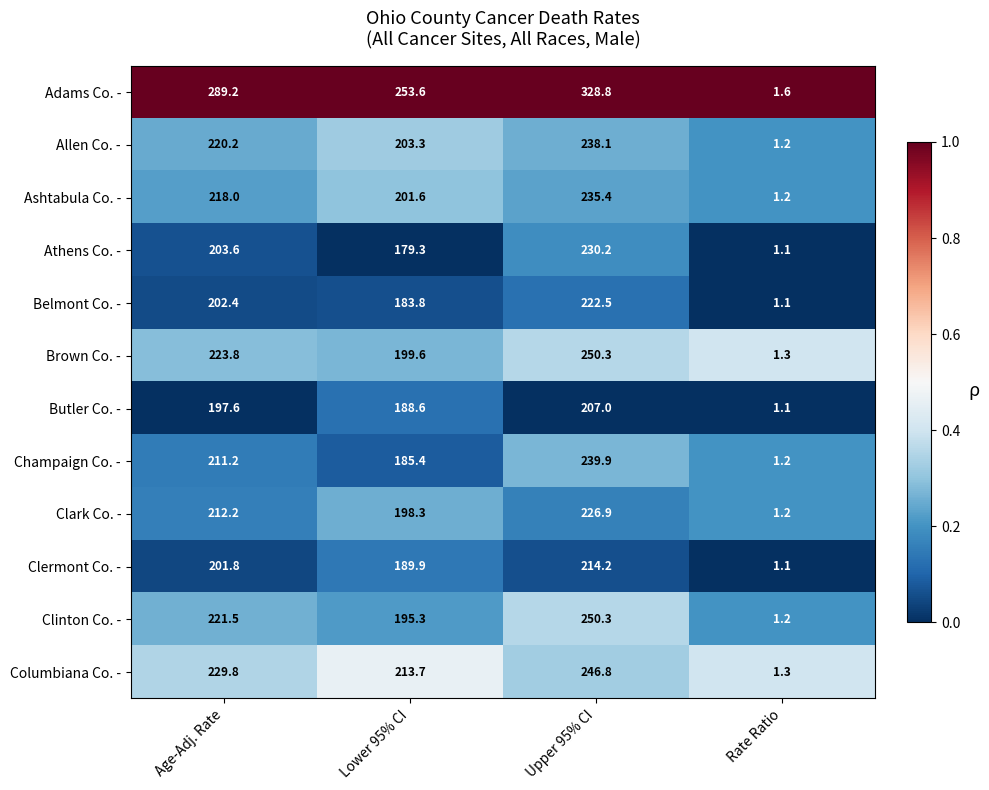

What is the difference between the highest and lowest values at Rate Ratio?

0.5